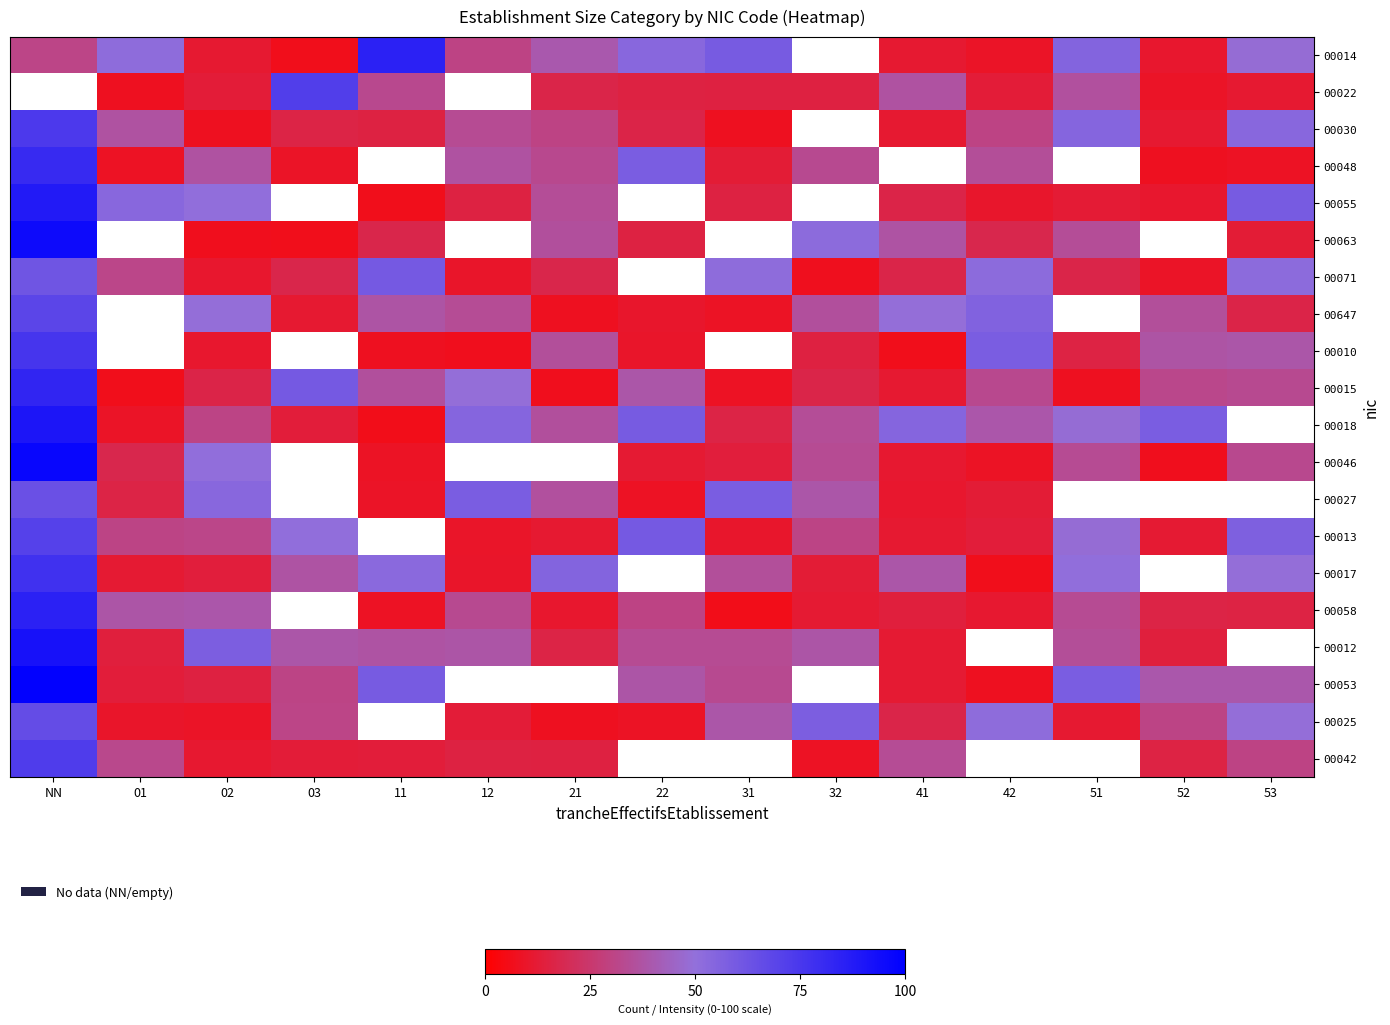

Read the 00017 value at 01.

12.0